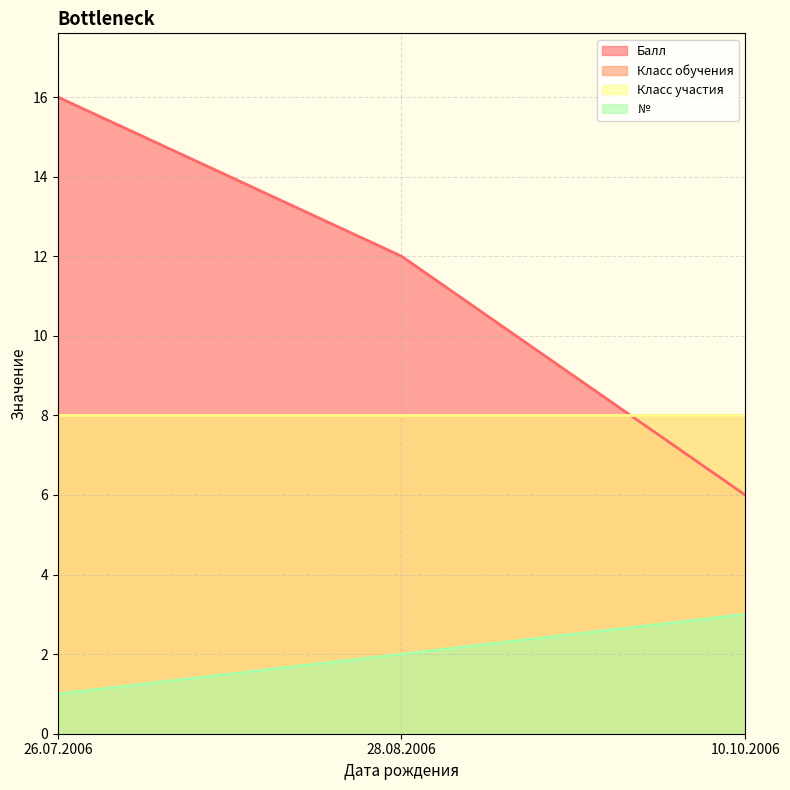

What is the sum of the Балл values at 26.07.2006 and 28.08.2006?

28